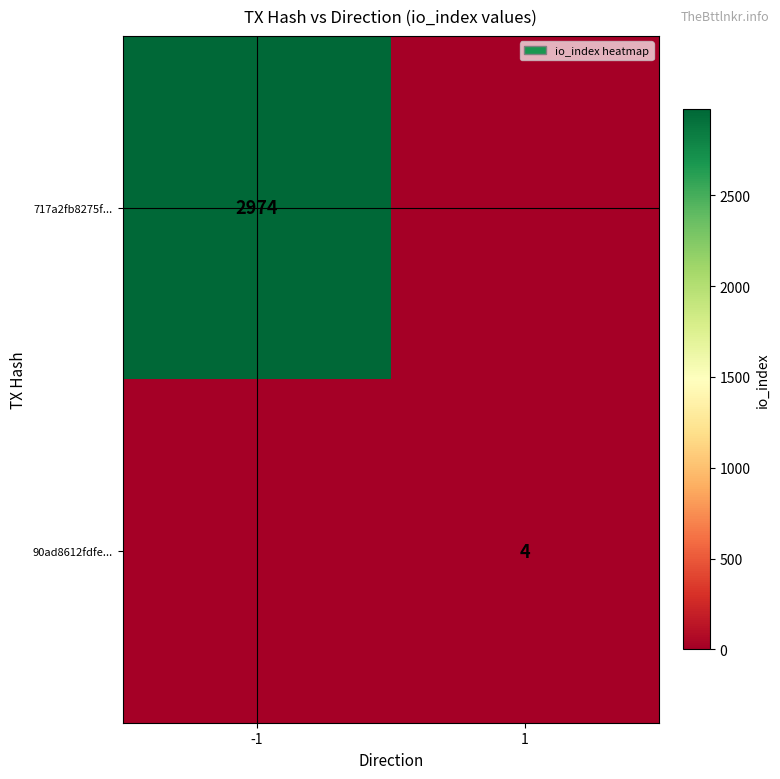

The value of 717a2fb8275f... at -1 is 2974. True or false?

True